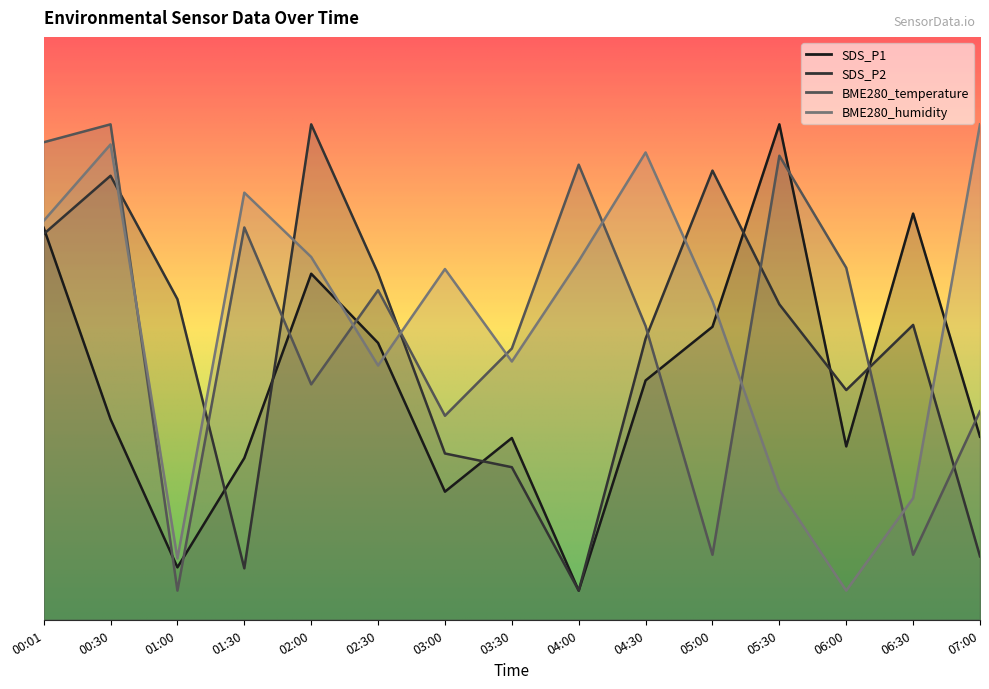

What is the label of the 12th point from the right?

01:30